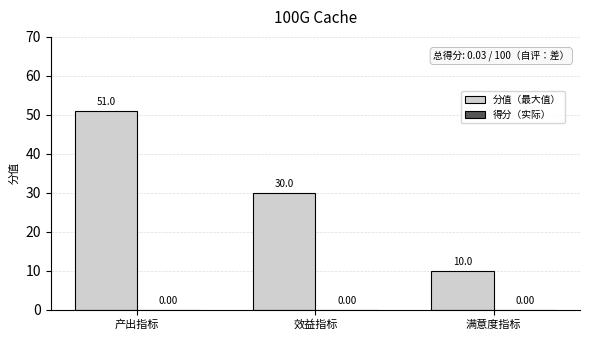

List the labels in order of value, smallest first.

满意度指标, 效益指标, 产出指标